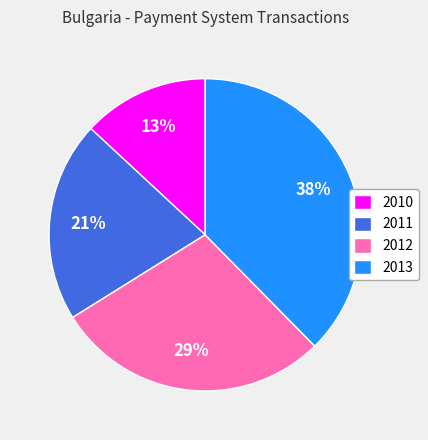

Combined, do 2010 and 2012 account for over 50%?

No